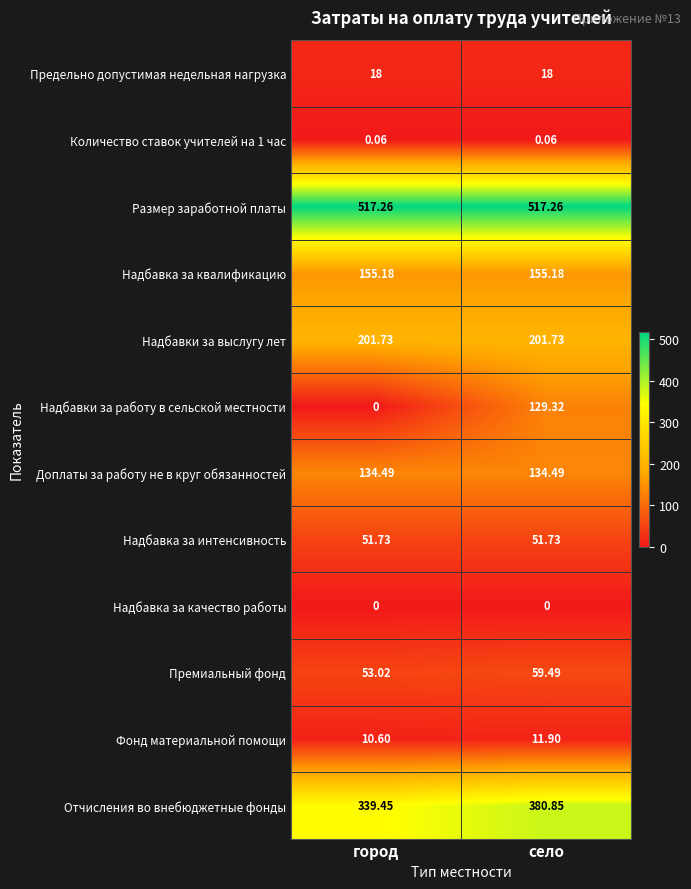

Which series has the largest range (max minus min)?

Надбавки за работу в сельской местности